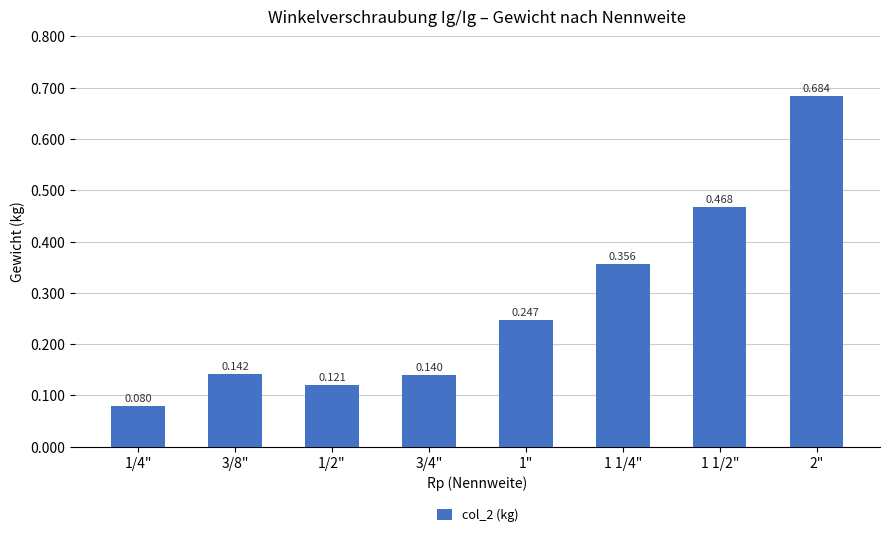

Which category has the lowest value across all series?

1/4"